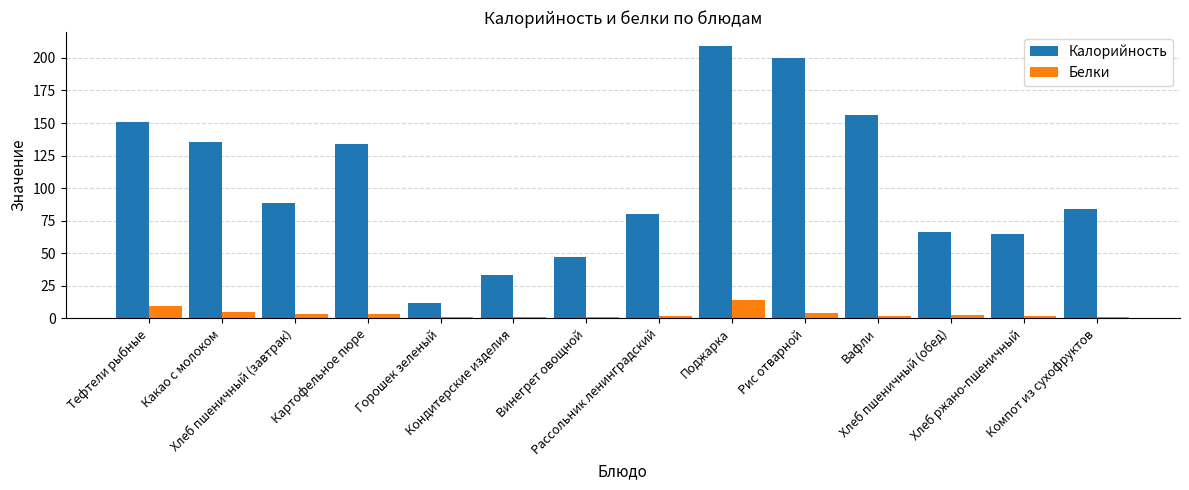

How many data points does each series have?

14